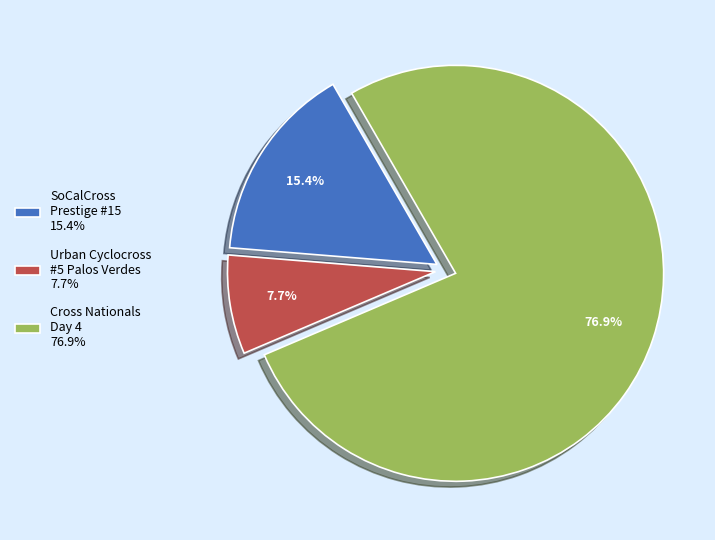

What is the ratio of the value at Cross Nationals Day 4 76.9% to the value at Urban Cyclocross #5 Palos Verdes 7.7%?

10.0